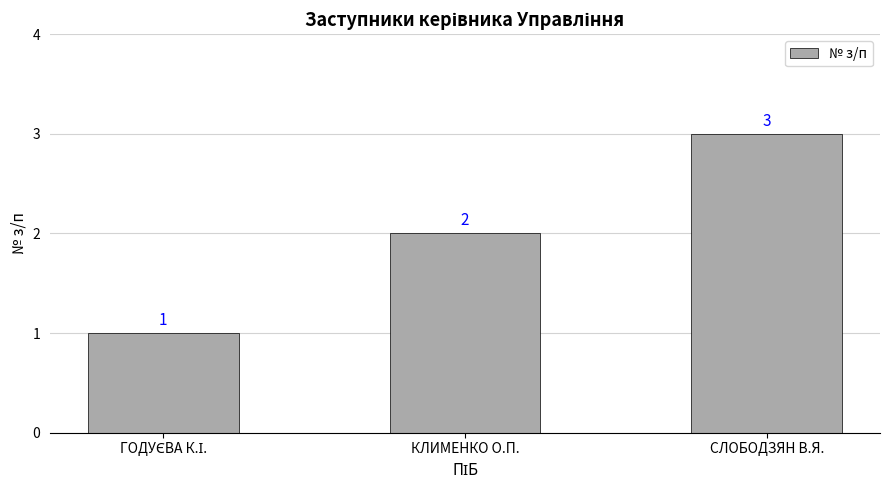

What is the sum of all values?

6